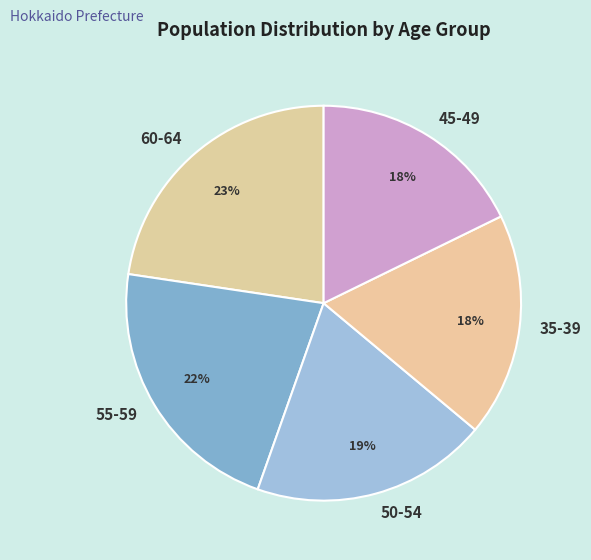

What is the largest slice in the pie chart?

60-64